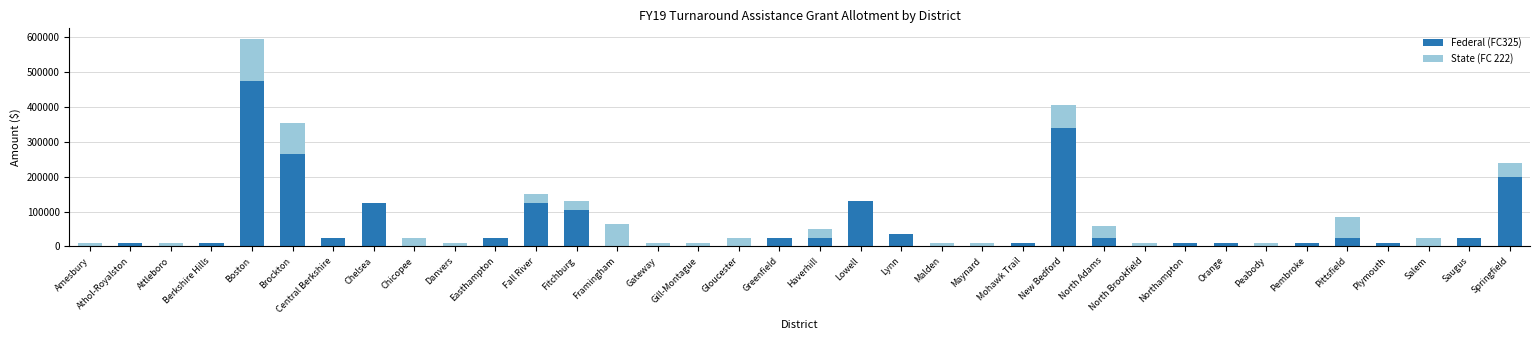

True or false: Federal (FC325) has a value of 196034 at Attleboro.

False